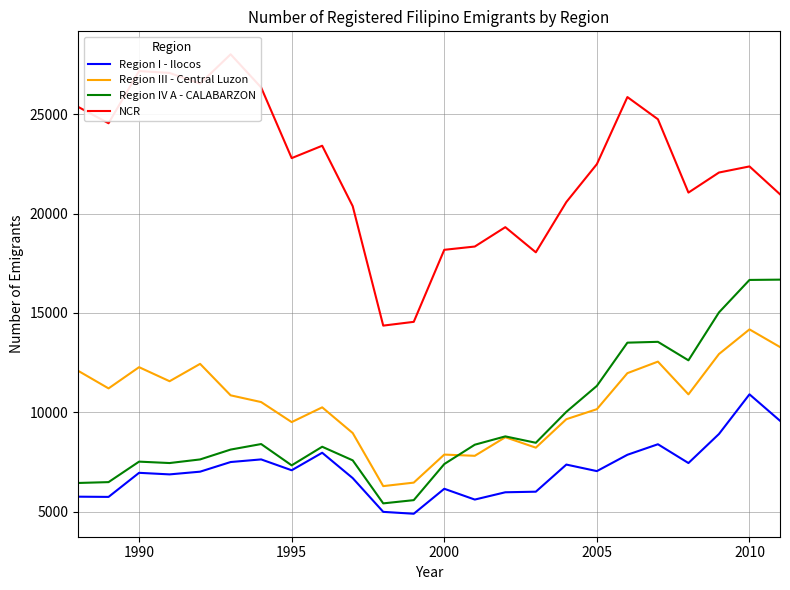

How many data points in Region III - Central Luzon are above 10849?

11